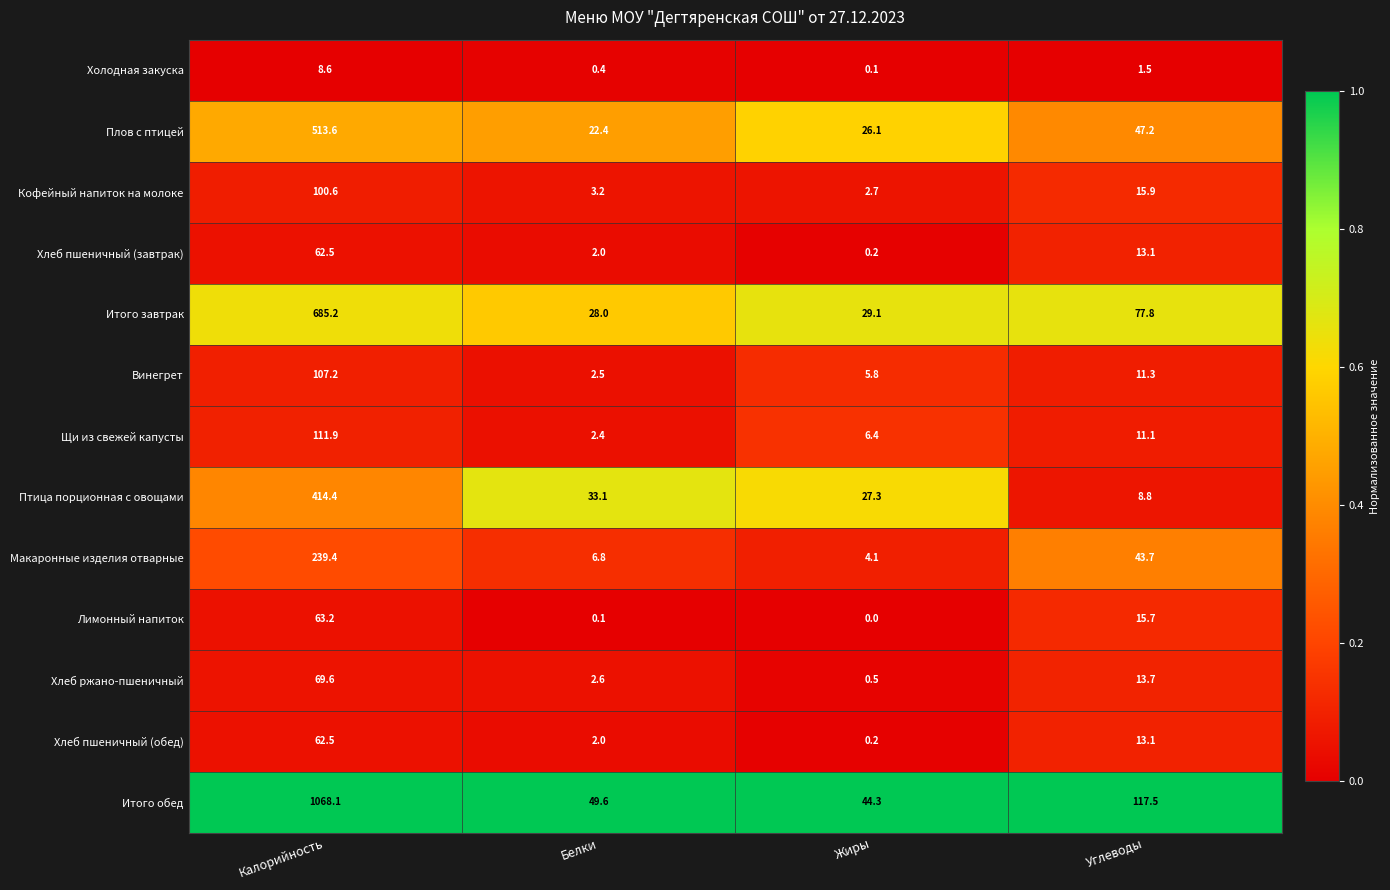

The Лимонный напиток series shows 15.7 at Углеводы. True or false?

True